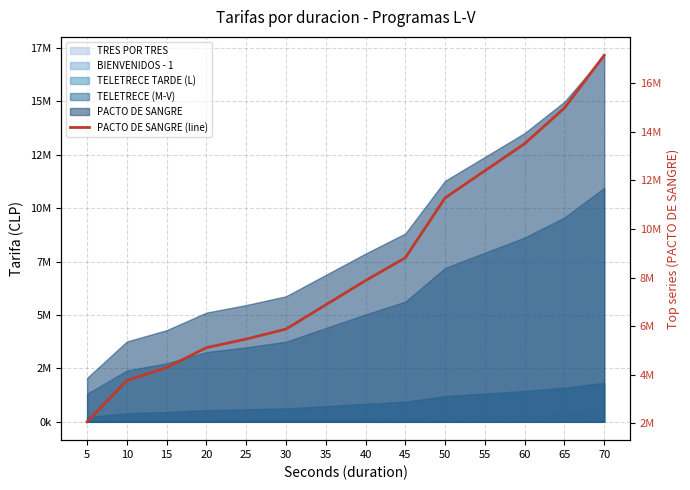

What is the greatest value displayed?

17155000